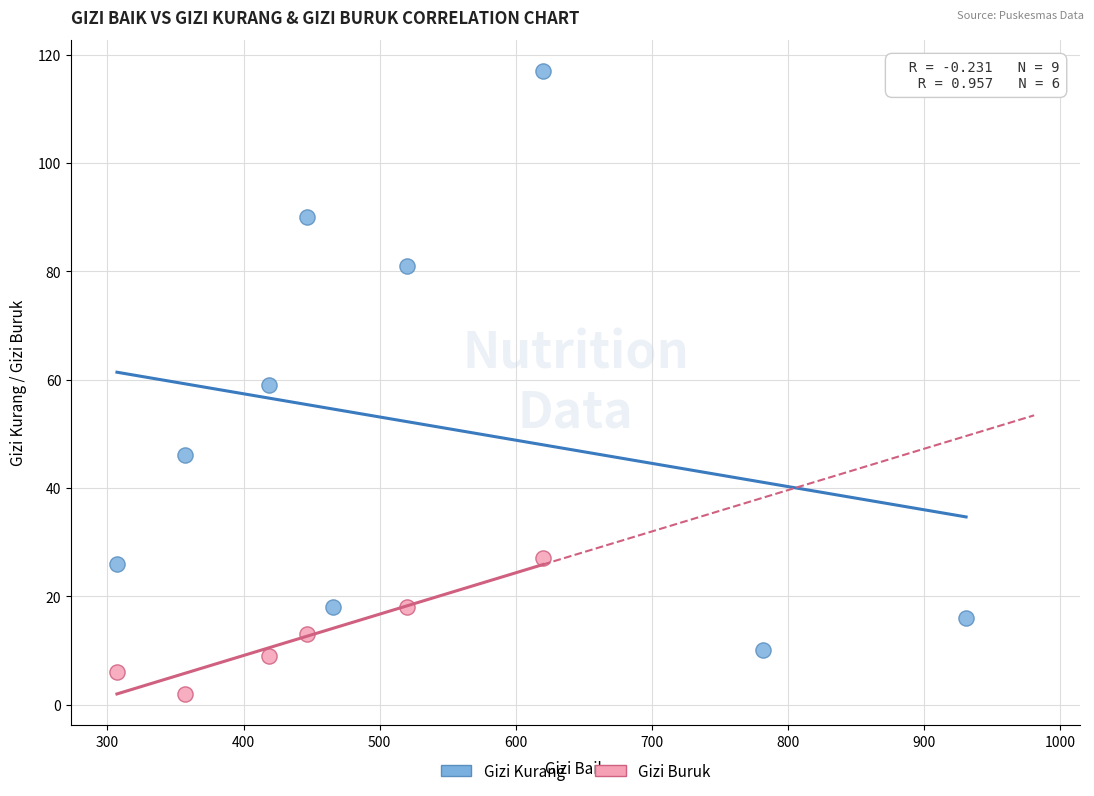

Which series reaches the maximum Y coordinate?

Gizi Kurang